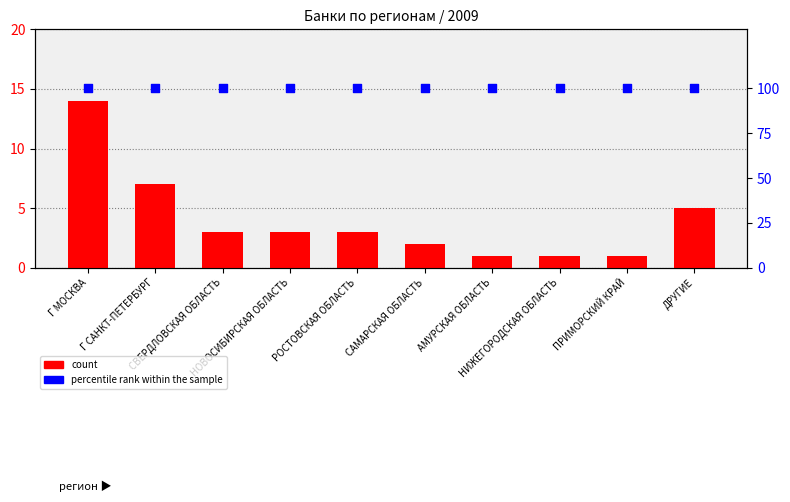

What are all the series names shown in the legend?

count, percentile rank within the sample